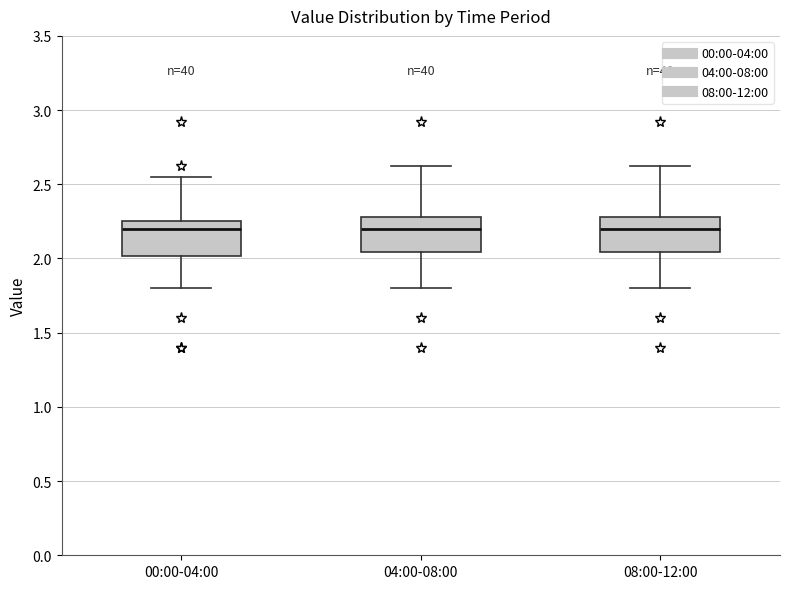

Reading left to right, read every box against the y-axis: the position of its median line, the range the box covers, and the ends of its whiskers. The values are not printed on the chart, so give them approximately, as read against the axis.

00:00-04:00: median 2.20, box 2.00 to 2.25, whiskers 1.80 to 2.55
04:00-08:00: median 2.20, box 2.05 to 2.30, whiskers 1.80 to 2.60
08:00-12:00: median 2.20, box 2.05 to 2.30, whiskers 1.80 to 2.60